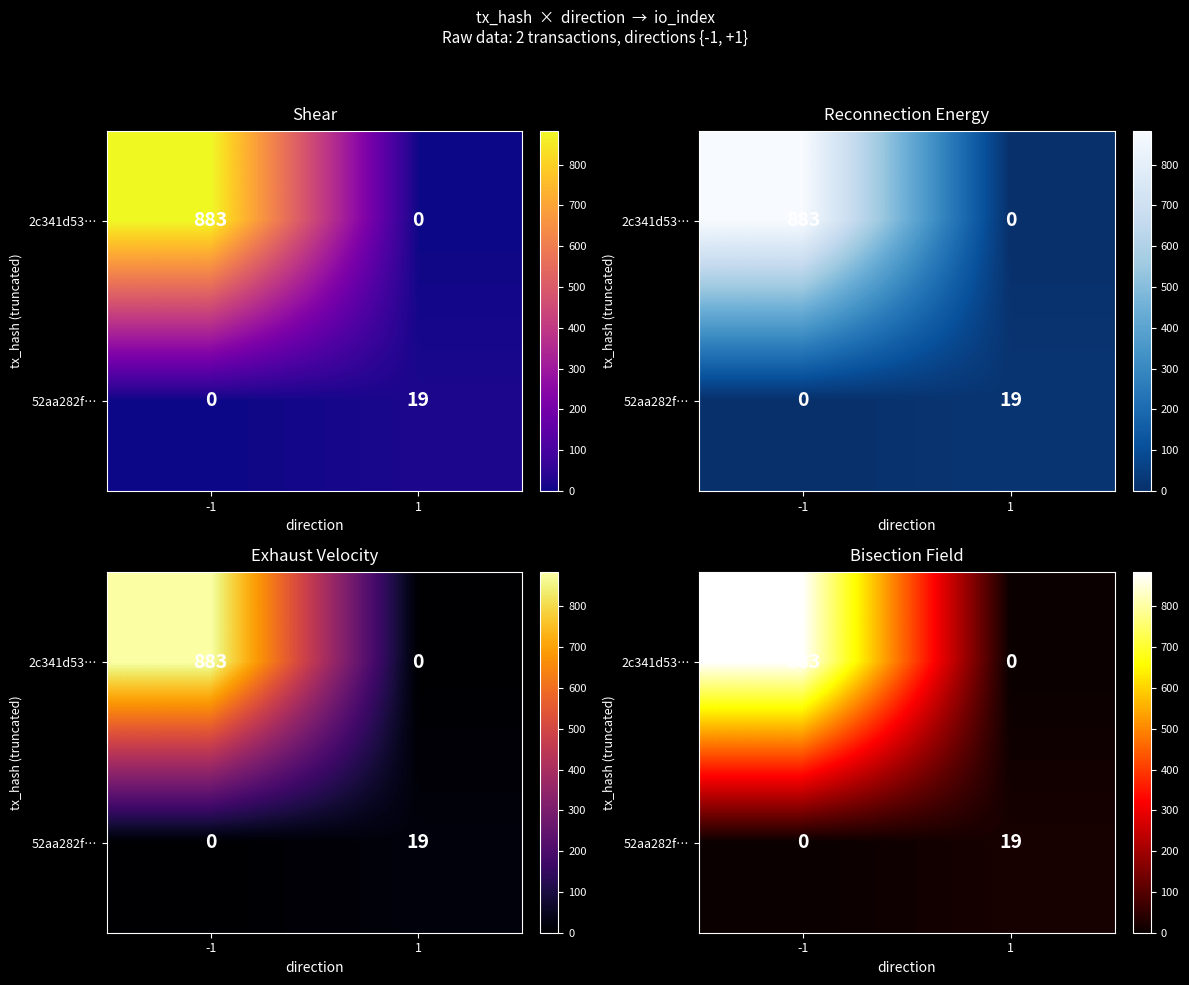

List the labels in order of 52aa282f… value, smallest first.

-1, 1